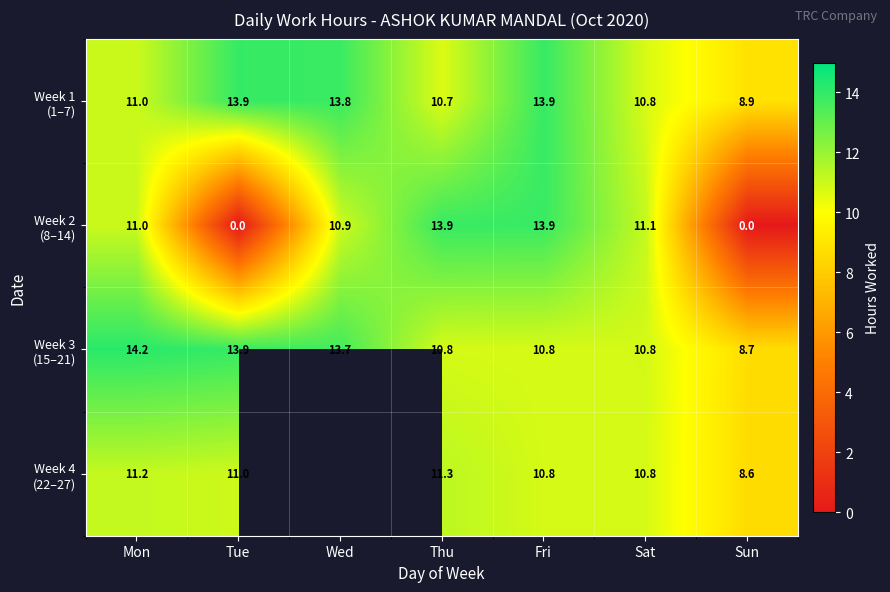

At which label does Week 3 (15–21) reach its minimum?

Sun